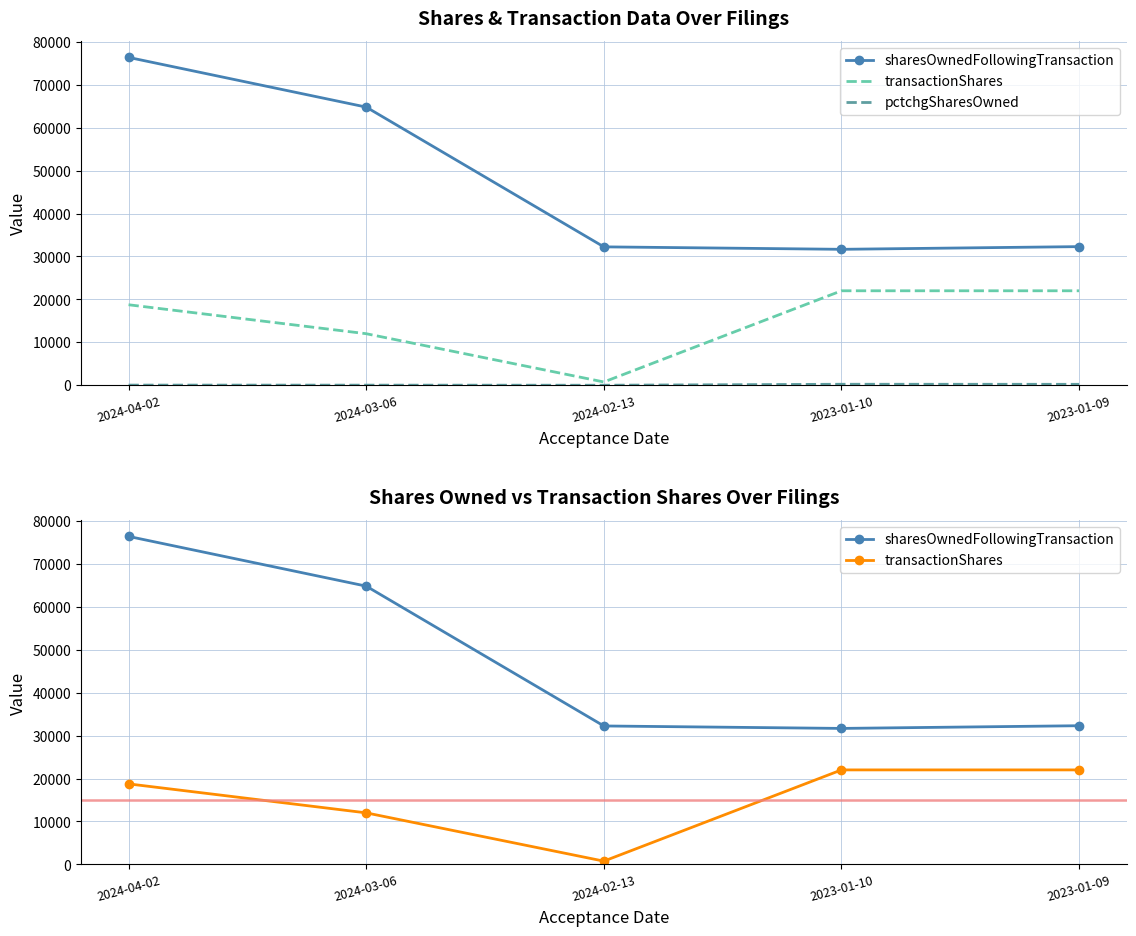

What is the label of the 2nd point from the right?

2023-01-10